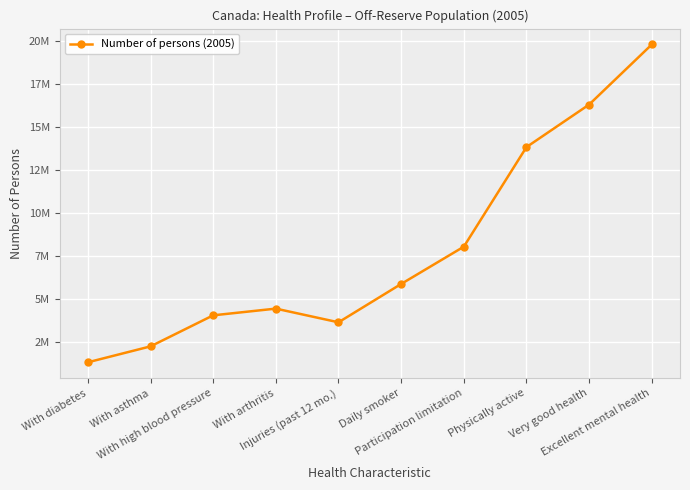

Does the chart have visible grid lines?

Yes